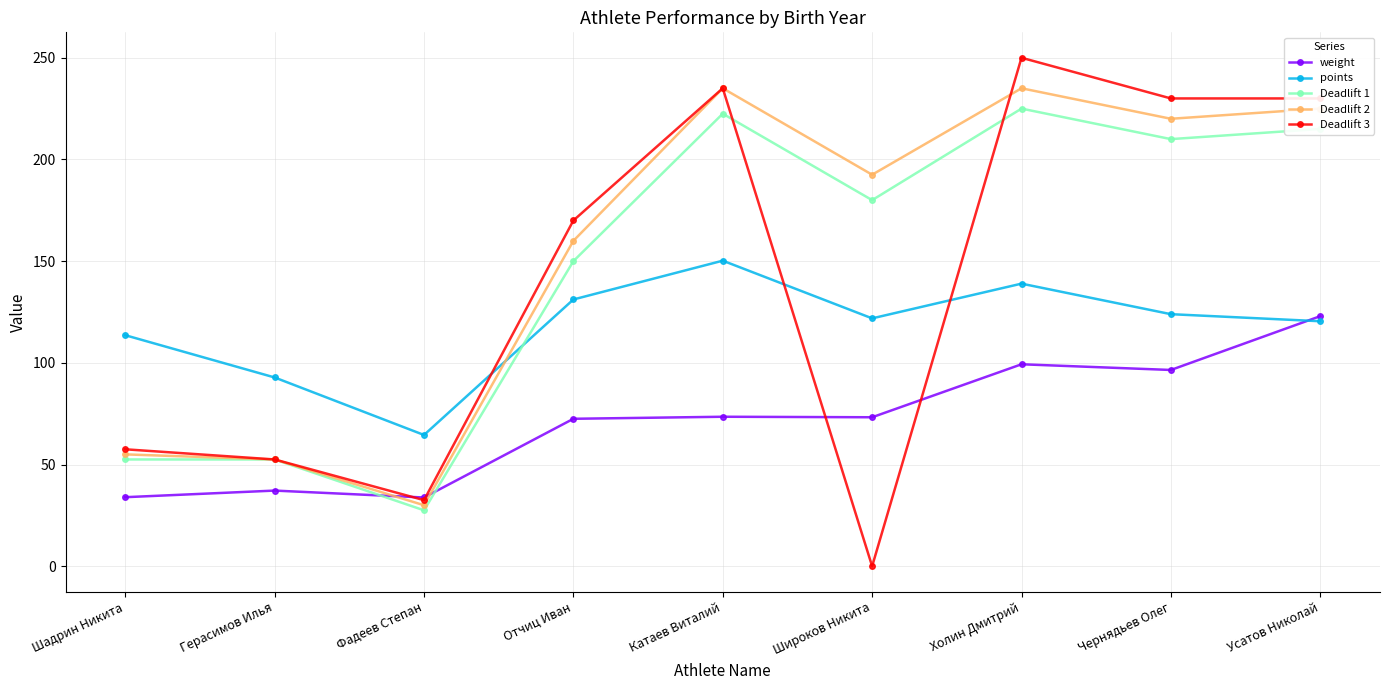

Where is the first local minimum for Deadlift 2?

Фадеев Степан